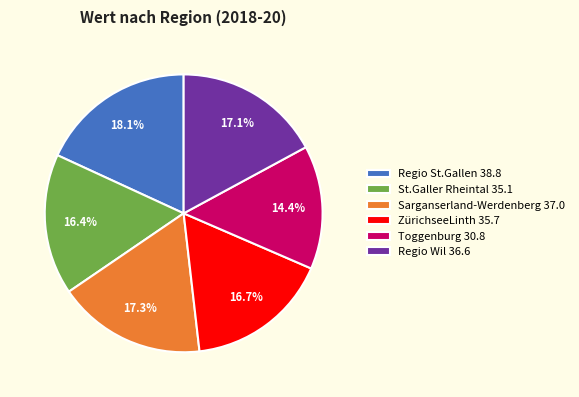

What is the smallest slice in the pie chart?

Toggenburg